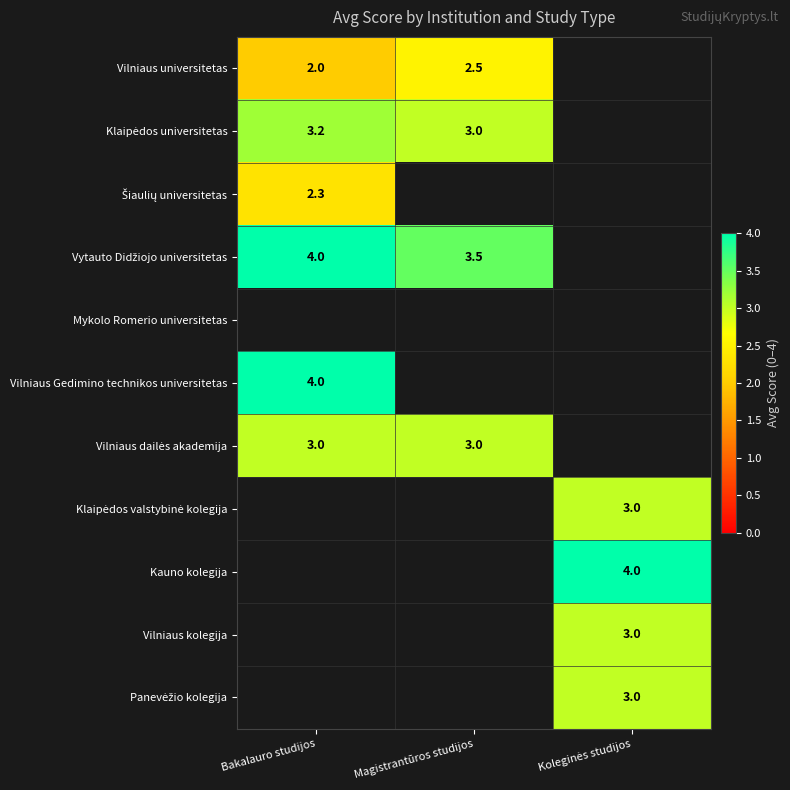

True or false: Vilniaus universitetas has a value of 2.0 at Bakalauro studijos.

True